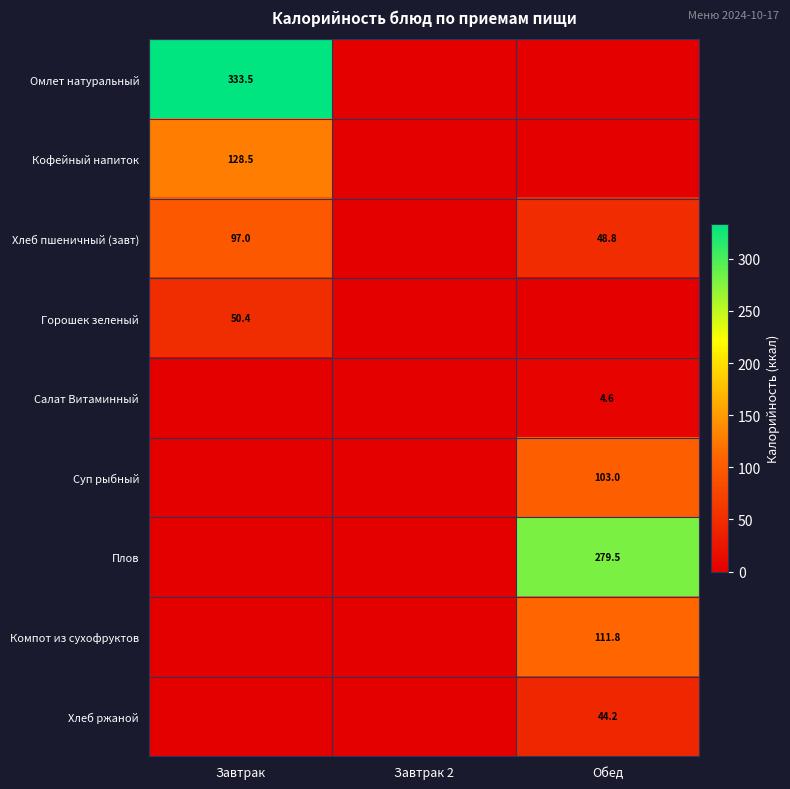

The Салат Витаминный series shows 7.6 at Обед. True or false?

False